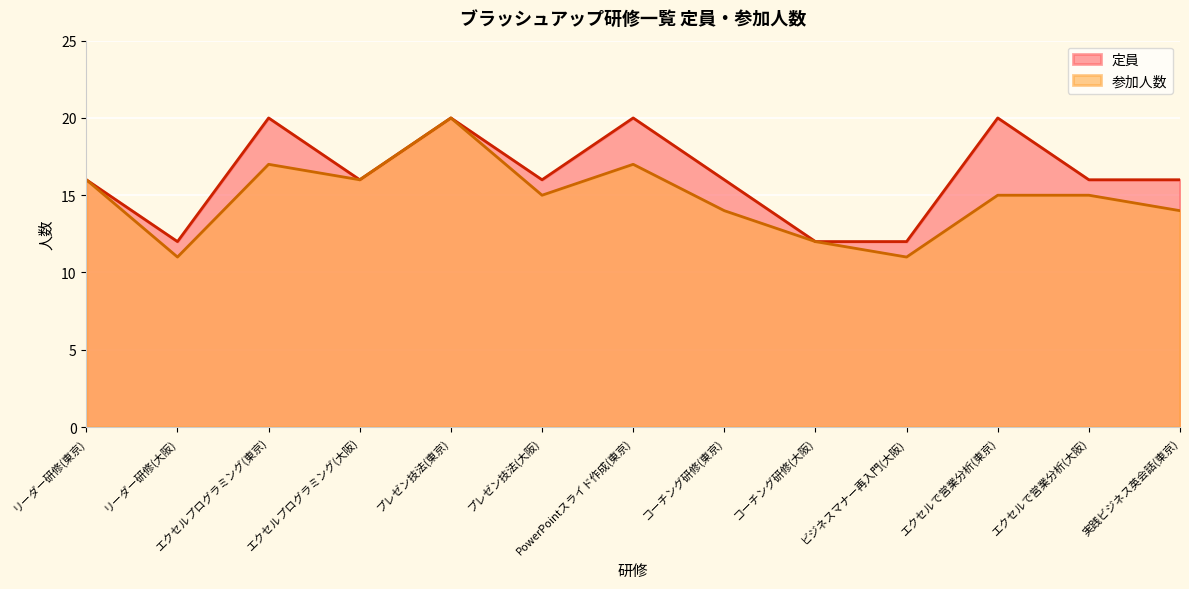

What is the total value across all series at リーダー研修(東京)?

32